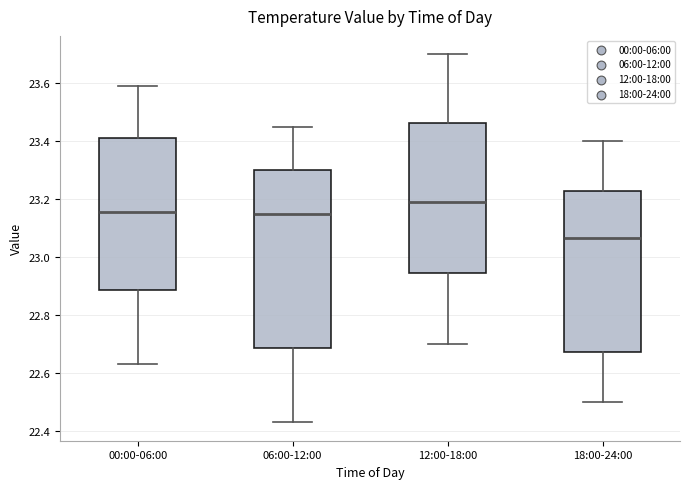

Where does the upper whisker of the box for 18:00-24:00 end on the y-axis? The values are not printed on the chart, so give them approximately, as read against the axis.

23.40